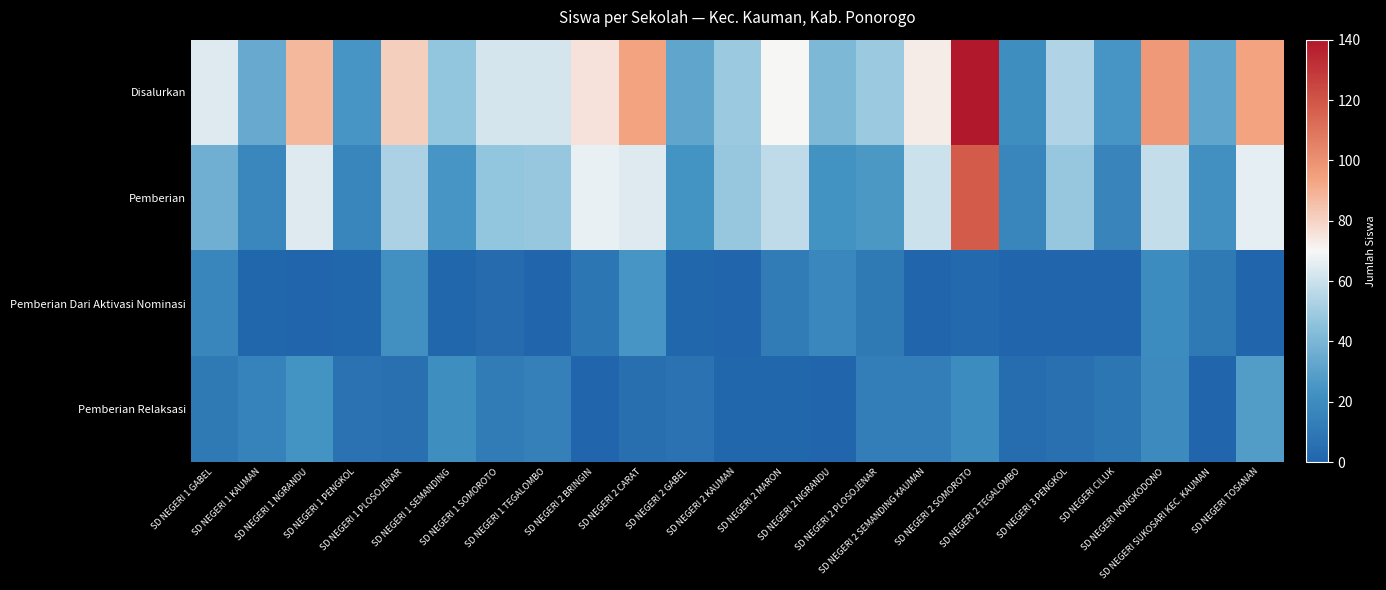

What is the total value across all series at SD NEGERI 1 SOMOROTO?

124